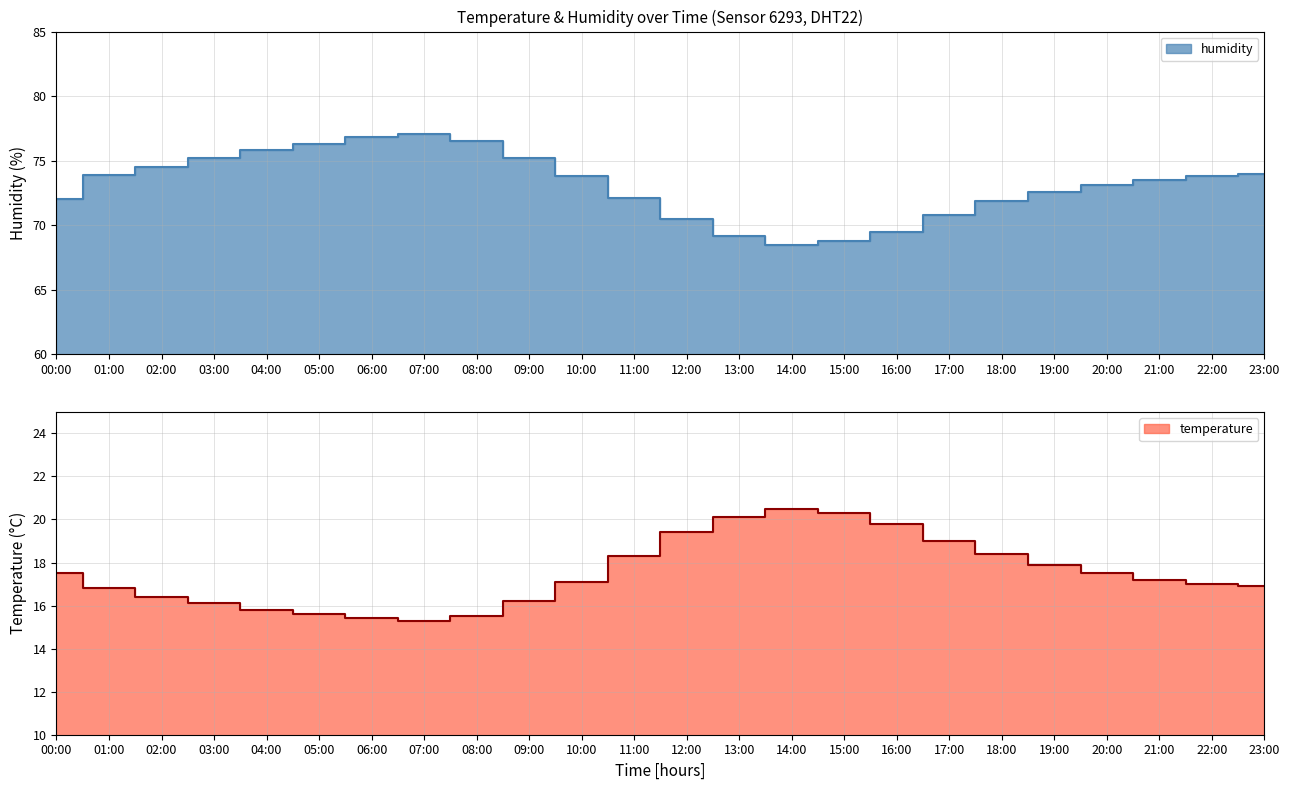

At which category is the sum across all series the highest?

07:00